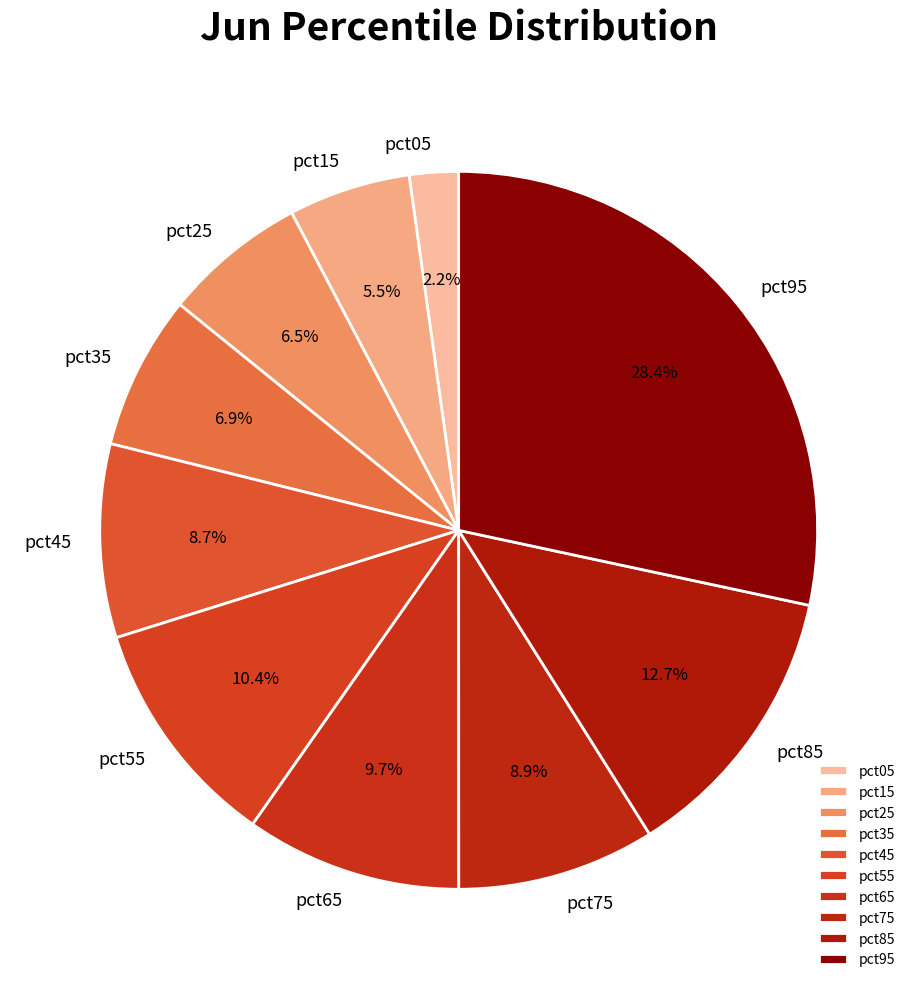

What is the total percentage of pct15 and pct45?

14.2%